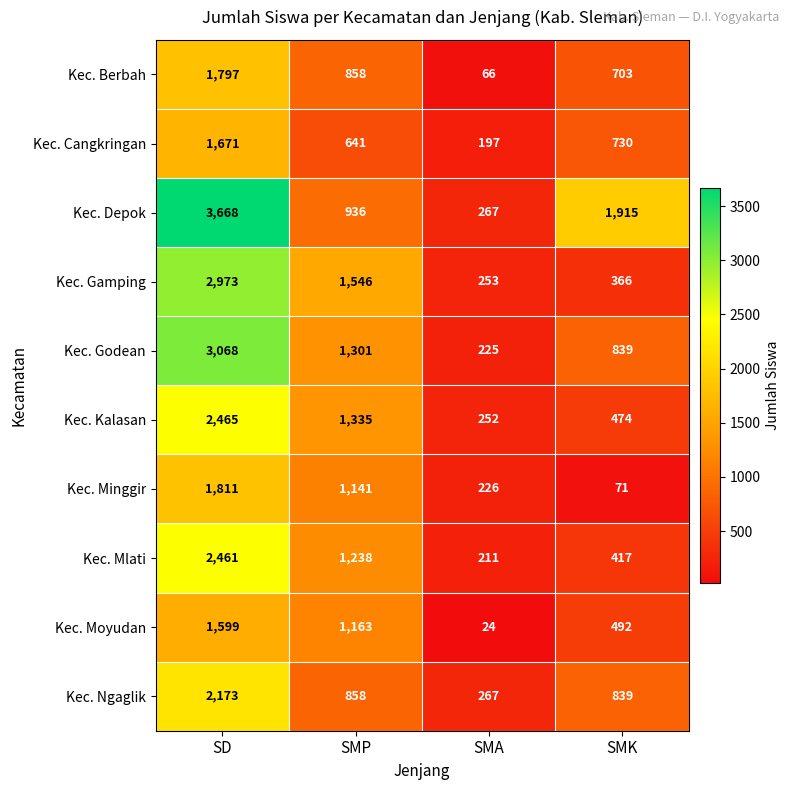

List the series in order of their peak value, lowest first.

Kec. Moyudan, Kec. Cangkringan, Kec. Berbah, Kec. Minggir, Kec. Ngaglik, Kec. Mlati, Kec. Kalasan, Kec. Gamping, Kec. Godean, Kec. Depok